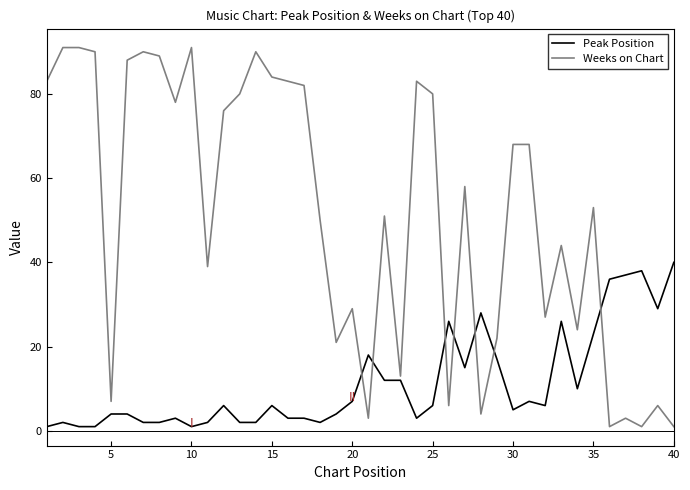

At how many categories does at least one series exceed 77?

16